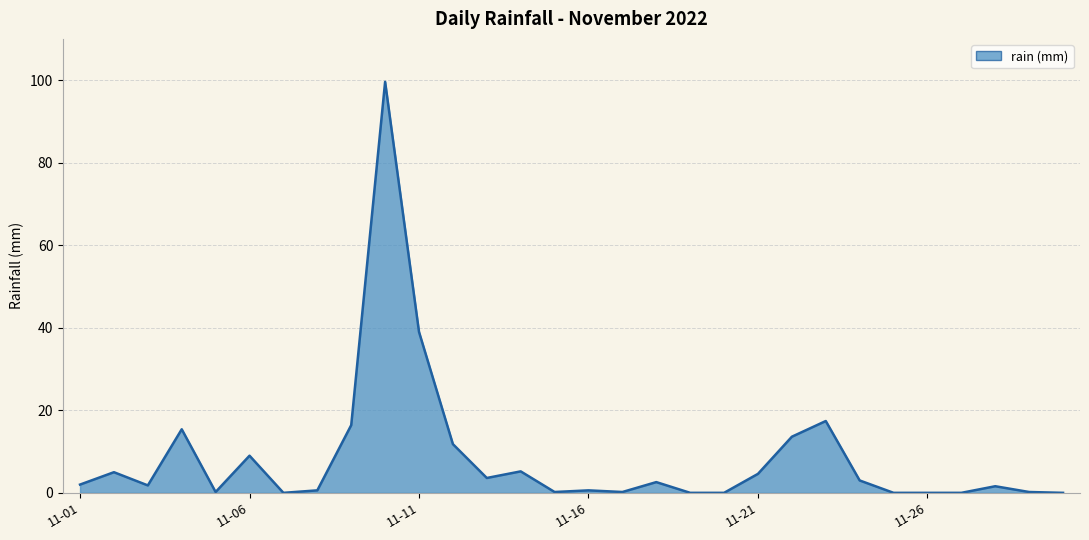

What is the difference between the maximum and minimum values?

99.6